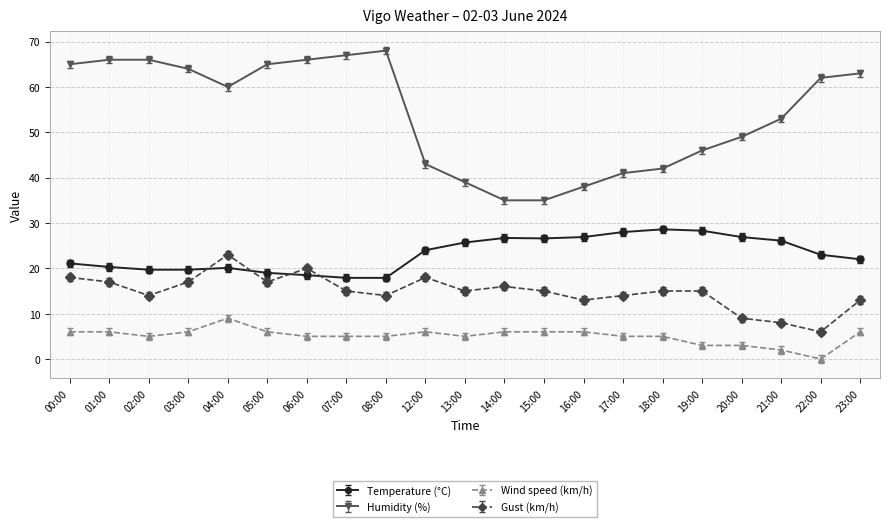

True or false: Humidity (%) has more than 0 points higher than both neighbors.

True